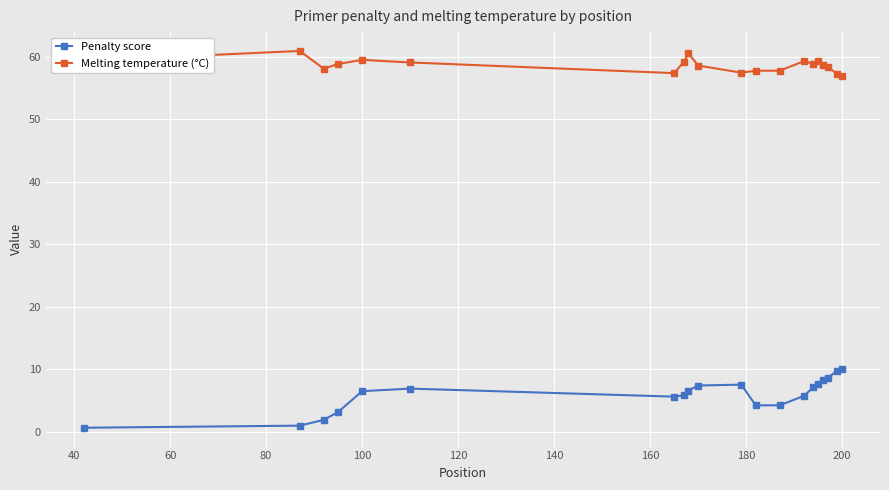

Which series has the largest total across all categories?

Melting temperature (°C)